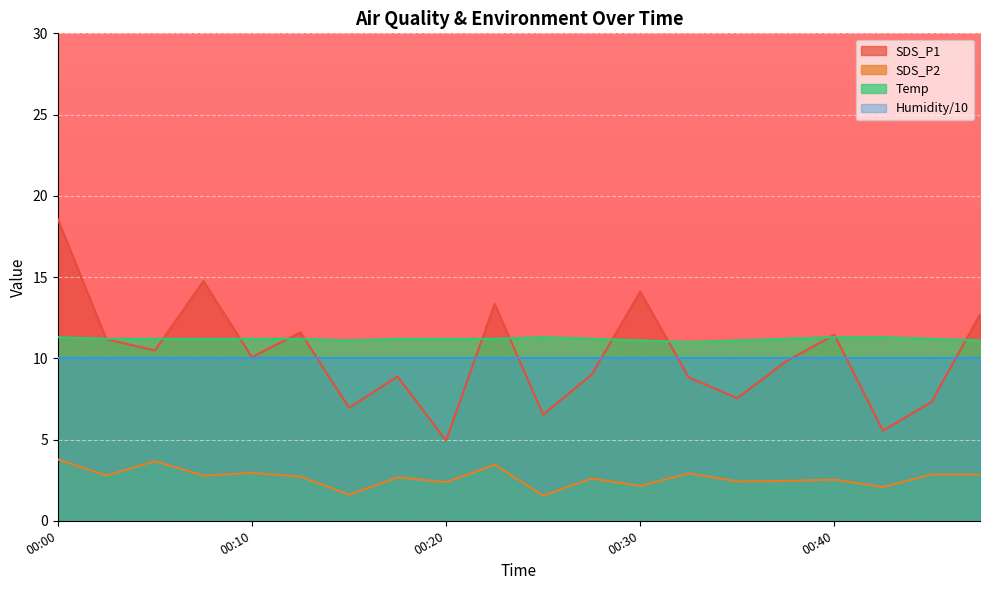

Between 00:40 and 00:05, which is larger?

00:40